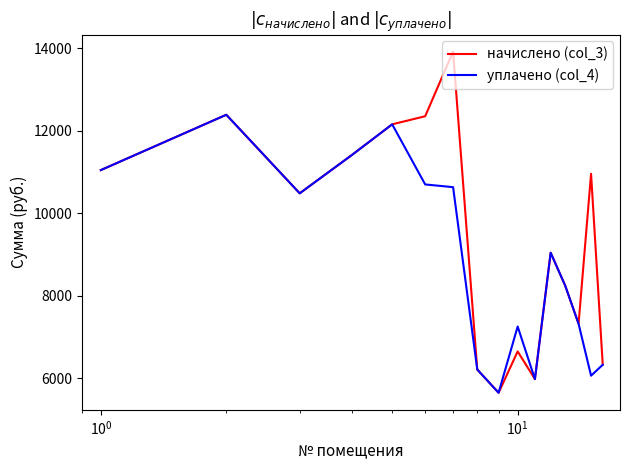

In начислено (col_3), how many points are higher than both neighbors (excluding endpoints)?

5